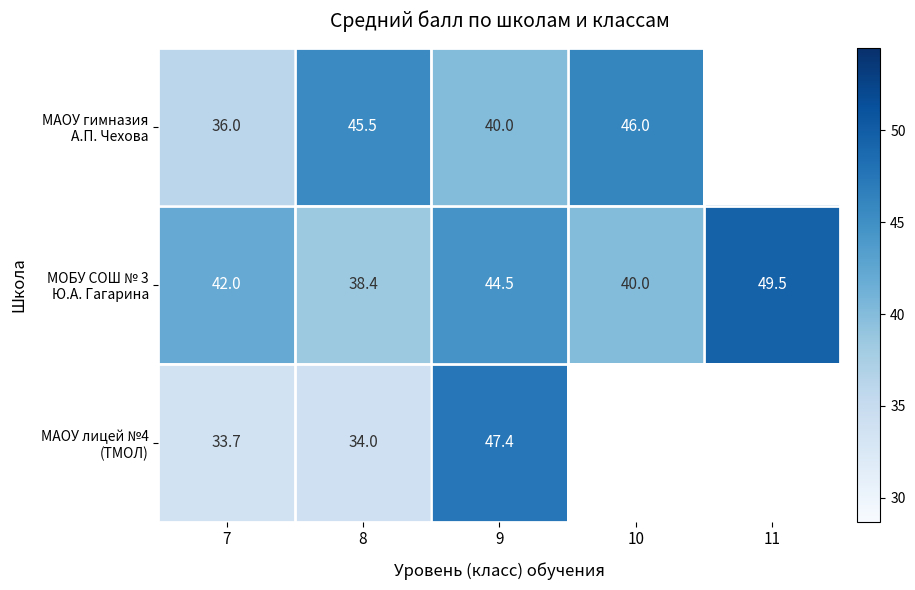

Which series has the widest spread of values?

МАОУ лицей №4 (ТМОЛ)